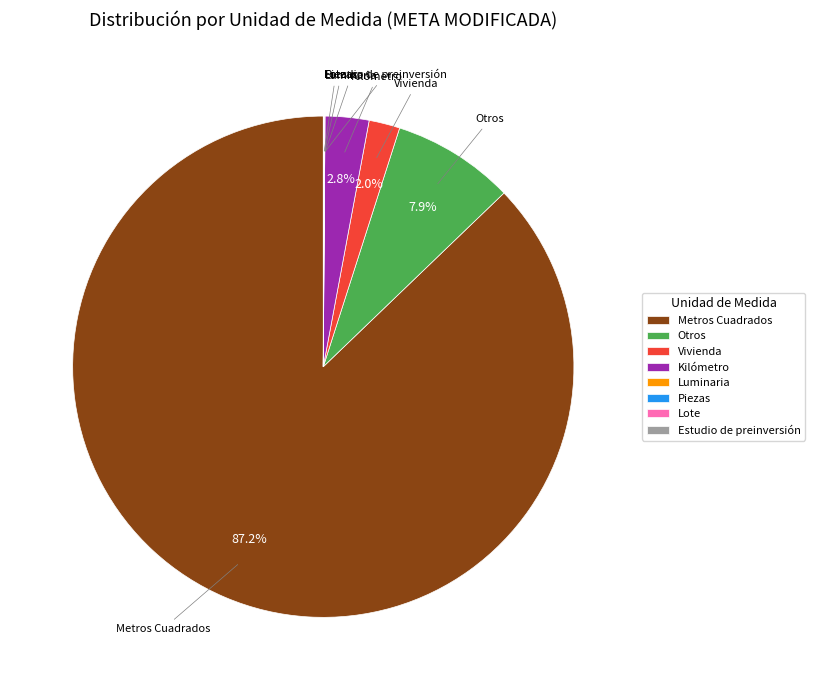

What is the largest slice in the pie chart?

Metros Cuadrados